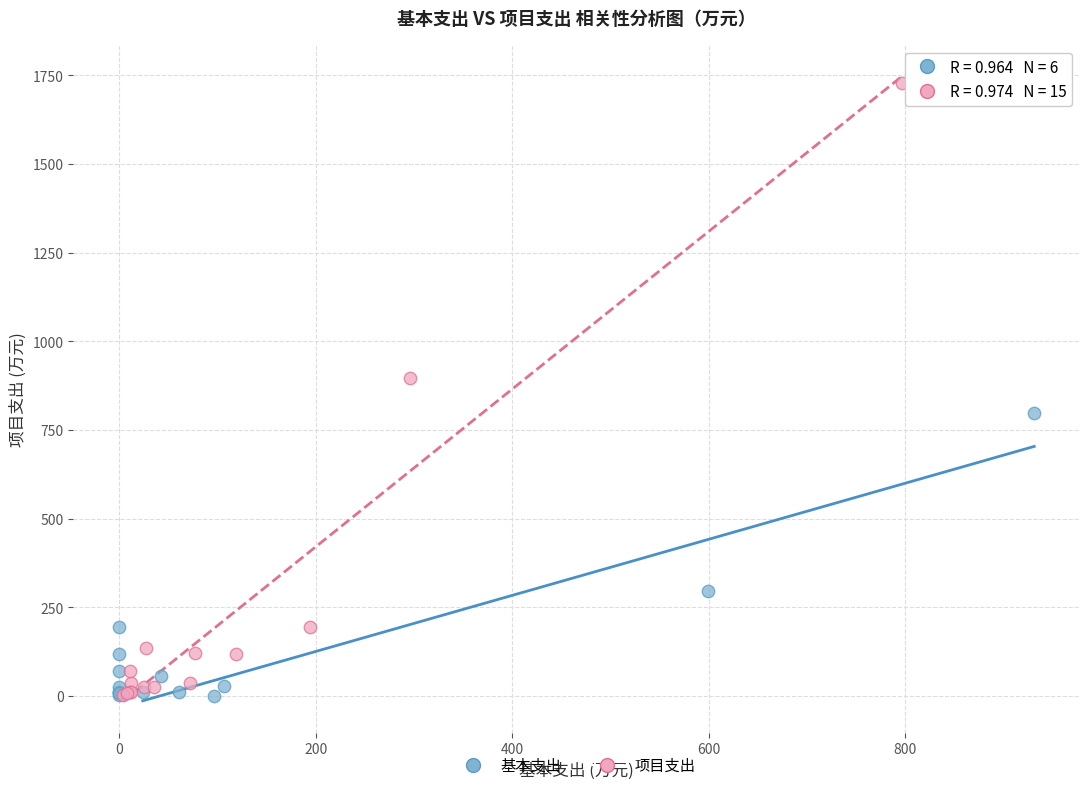

Which series has the widest spread of Y values?

项目支出